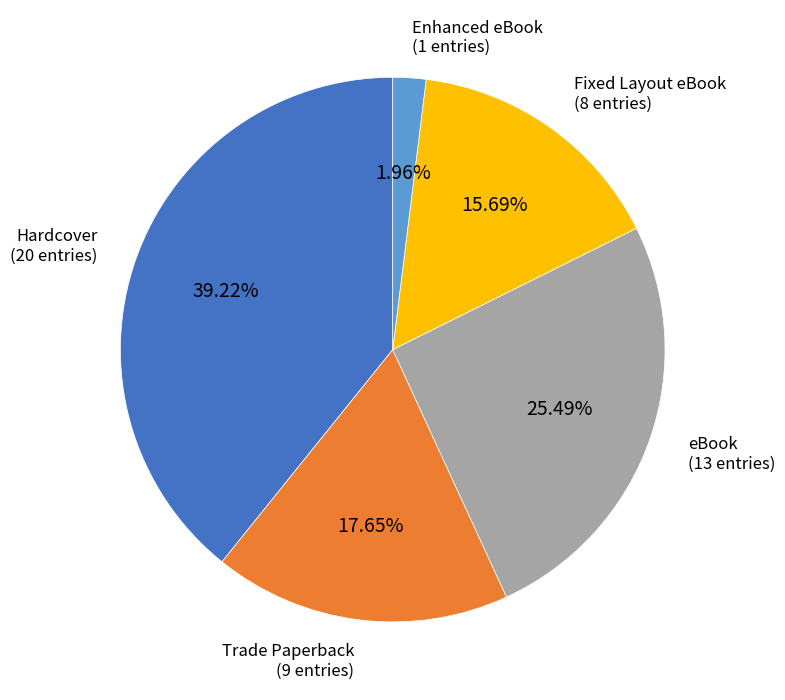

To the nearest percent, what is the average slice percentage?

20%